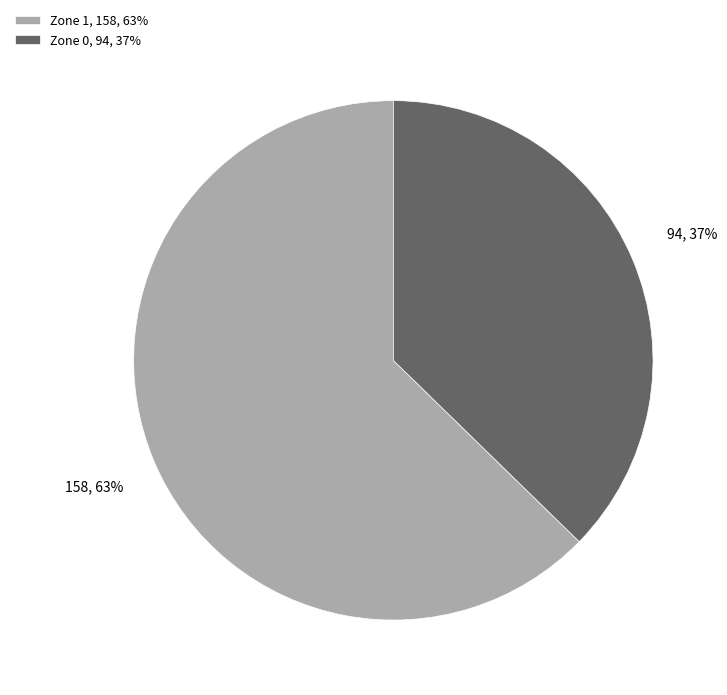

What is the ratio of the value at Zone 1 to the value at Zone 0?

1.7